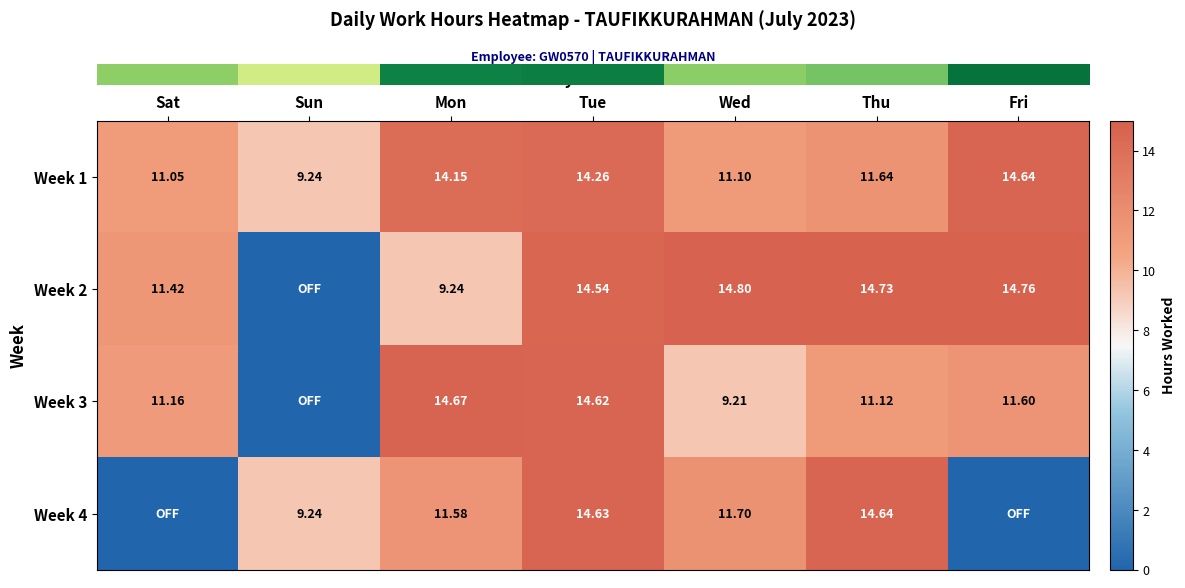

Between Sun and Fri, which is larger?

Fri